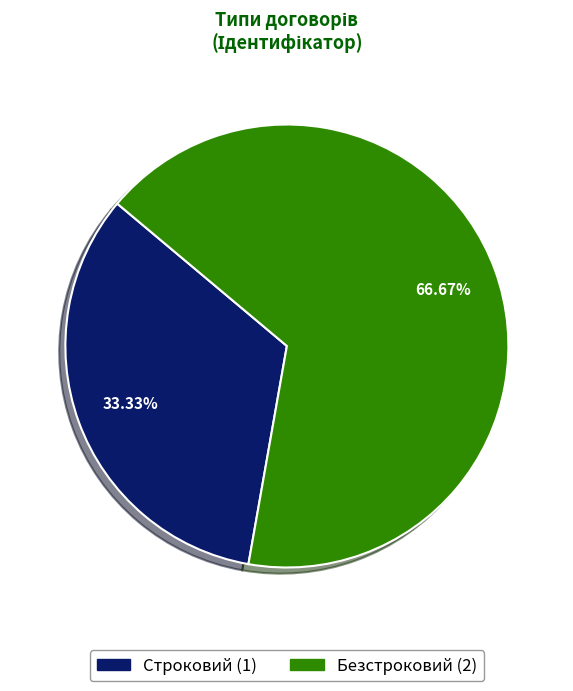

Approximately how many times larger is the value at Строковий compared to Безстроковий?

0.5